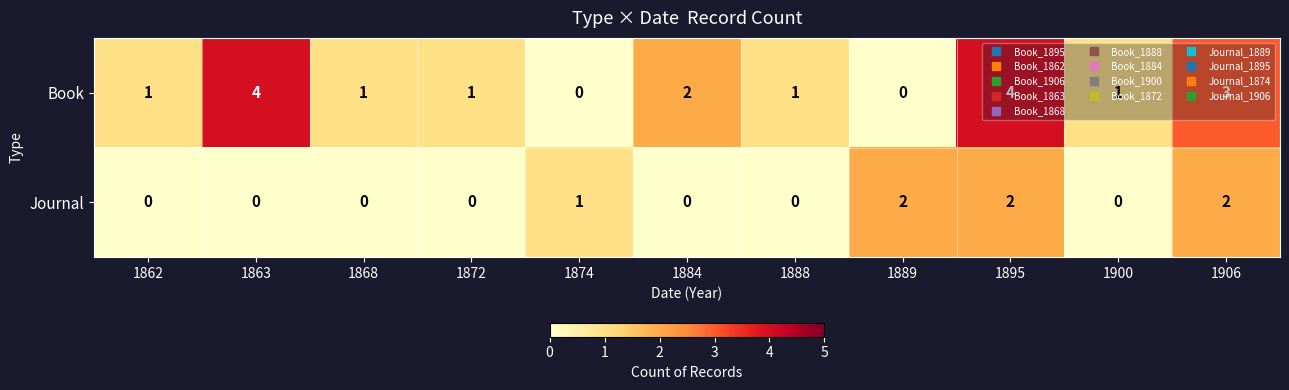

Which series changed the most between 1863 and 1874?

Book